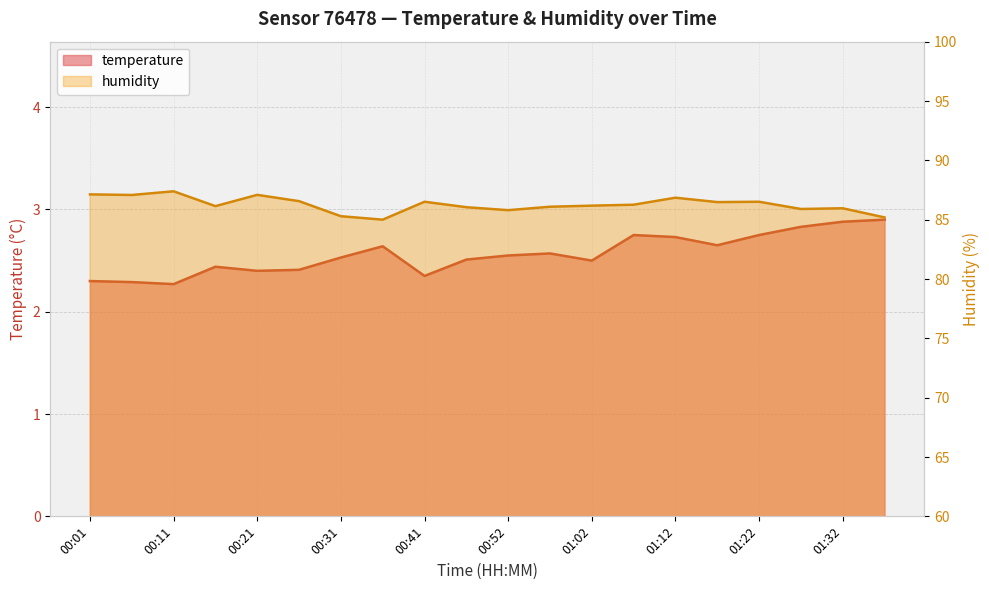

Where is the first local minimum for temperature?

00:11